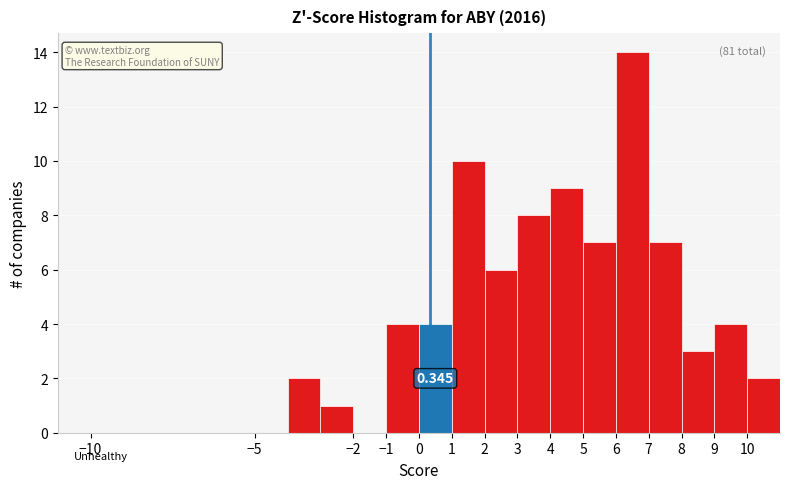

Over which range of the x-axis is the bar tallest?

6 to 7